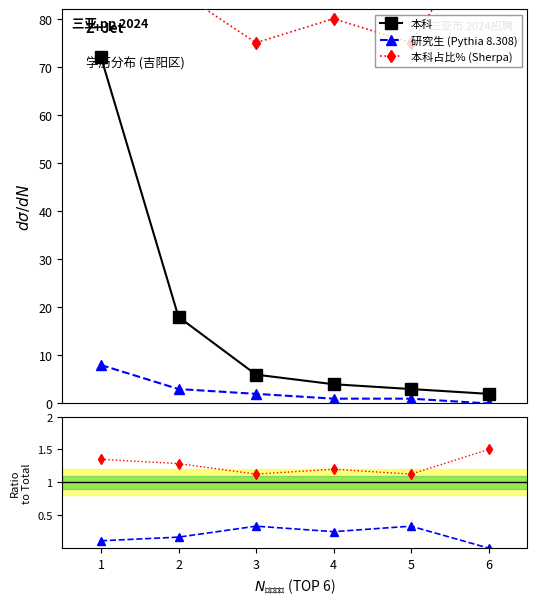

What are all the series names shown in the legend?

本科, 研究生 (Pythia 8.308), 本科占比% (Sherpa), 研究生/本科, 本科率